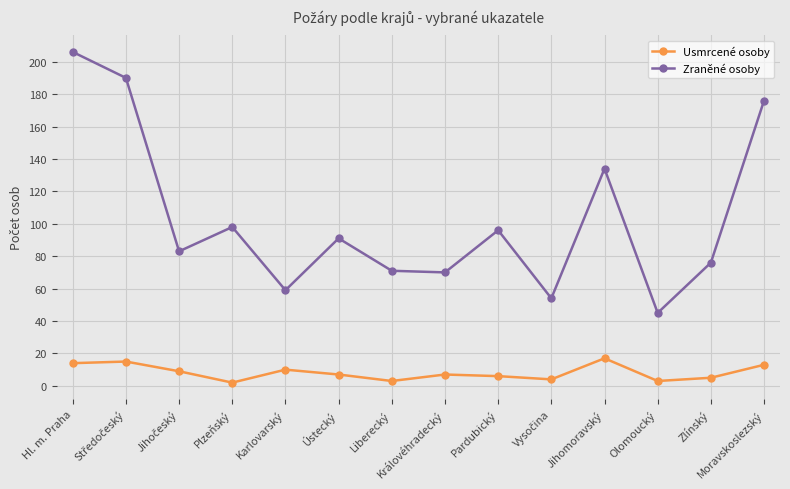

What is the maximum value shown in the chart?

206